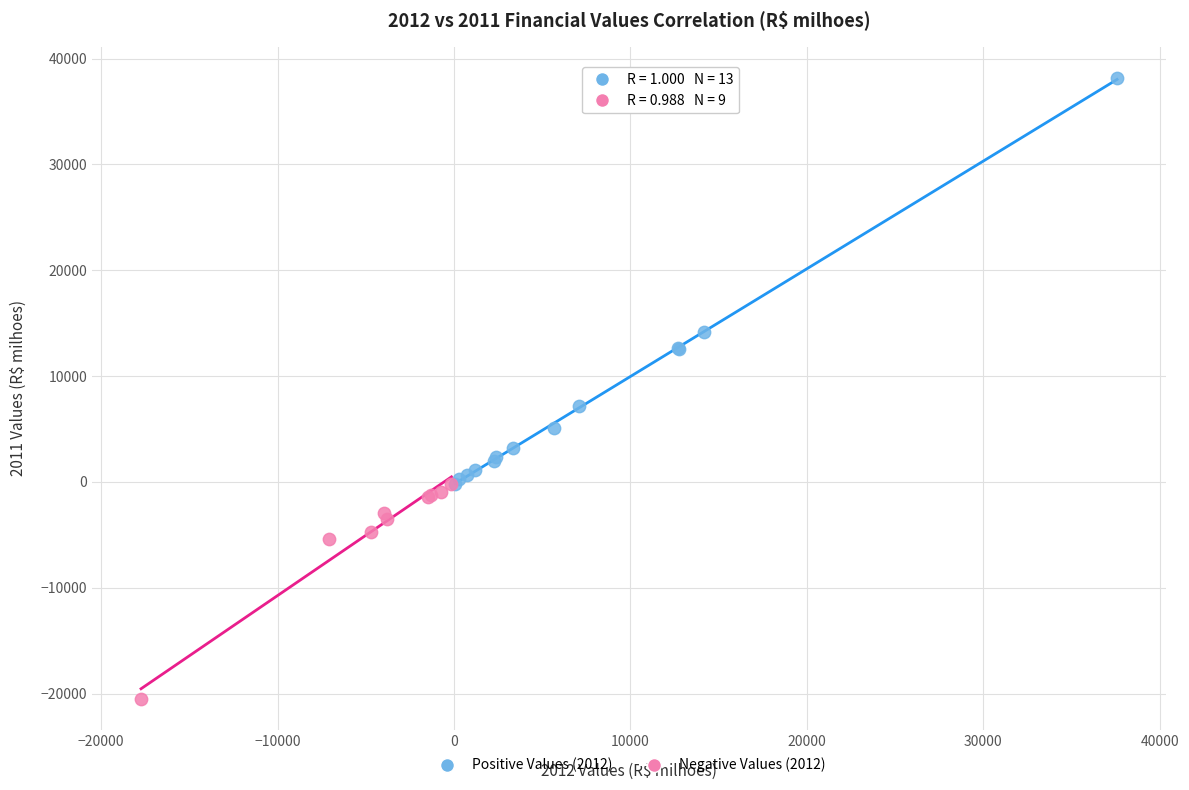

Which series has the widest spread of Y values?

Positive Values (2012)